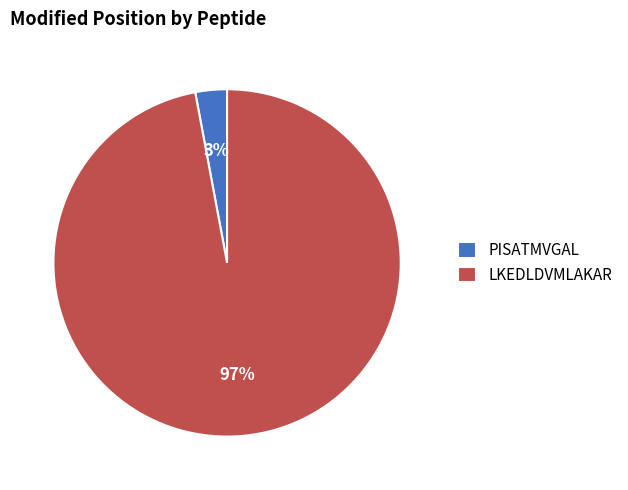

Which category has the biggest portion of the pie?

LKEDLDVMLAKAR